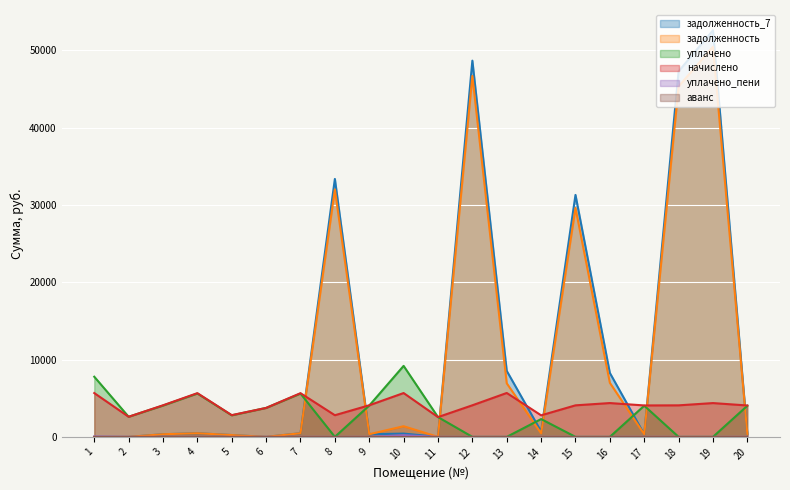

List the series in order of their peak value, highest first.

задолженность_7, задолженность, уплачено, начислено, уплачено_пени